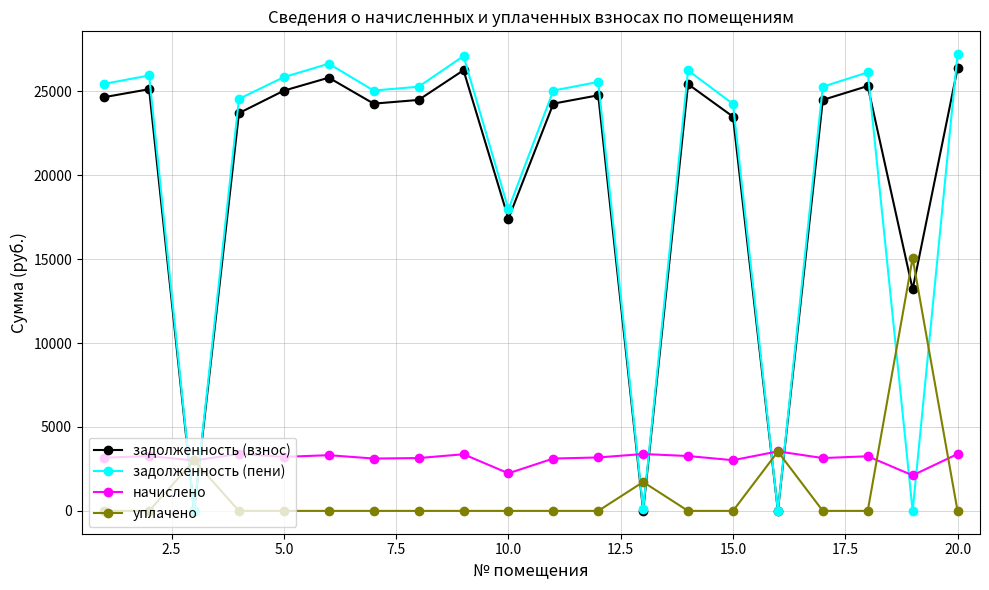

True or false: начислено has more than 0 points higher than both neighbors.

True